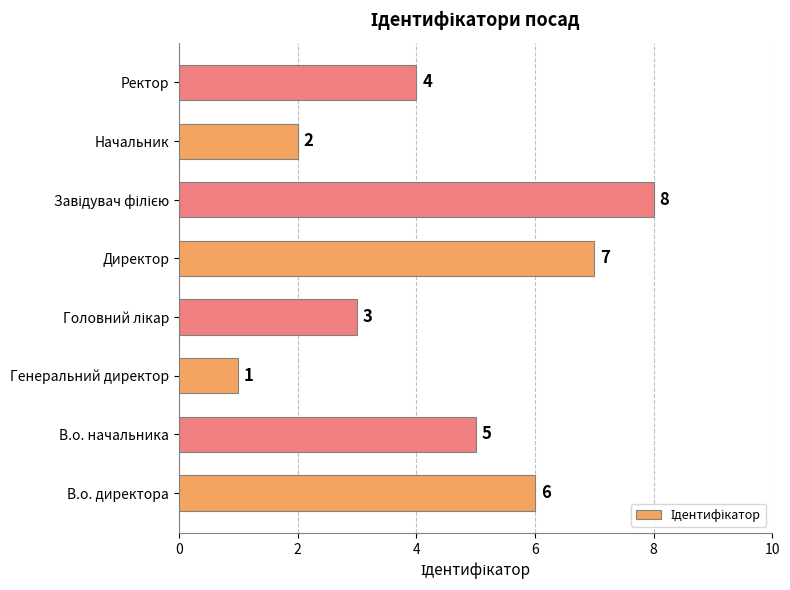

What is the sum of all values?

36